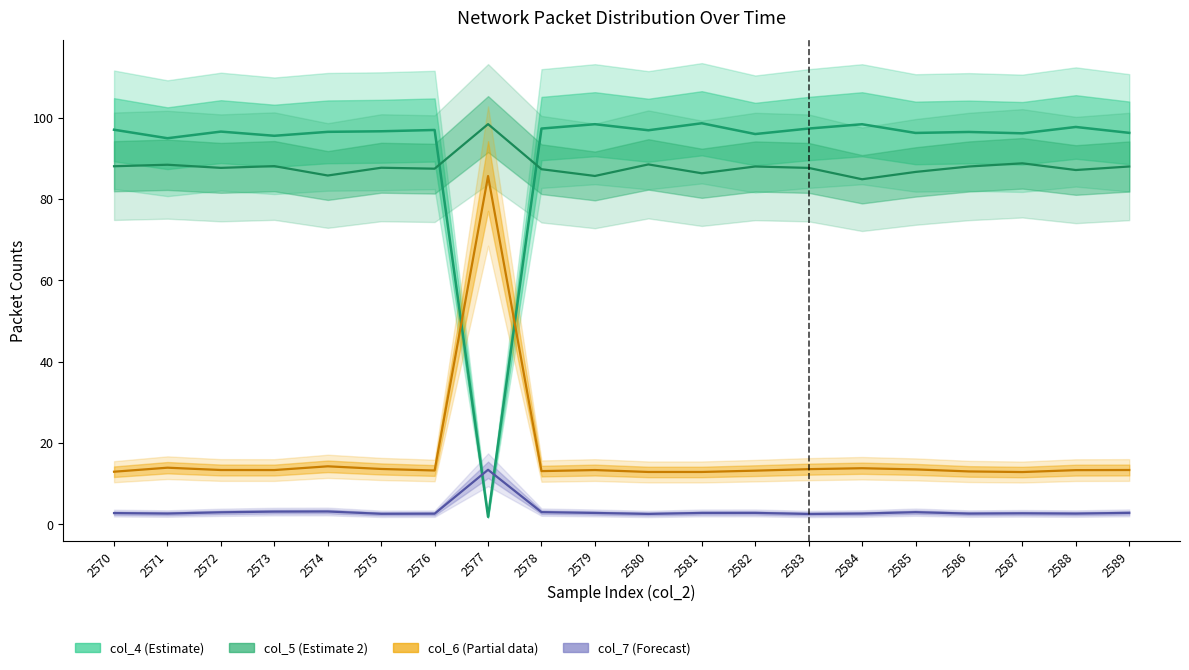

How many intersections are there between col_7 center and col_4 center?

2